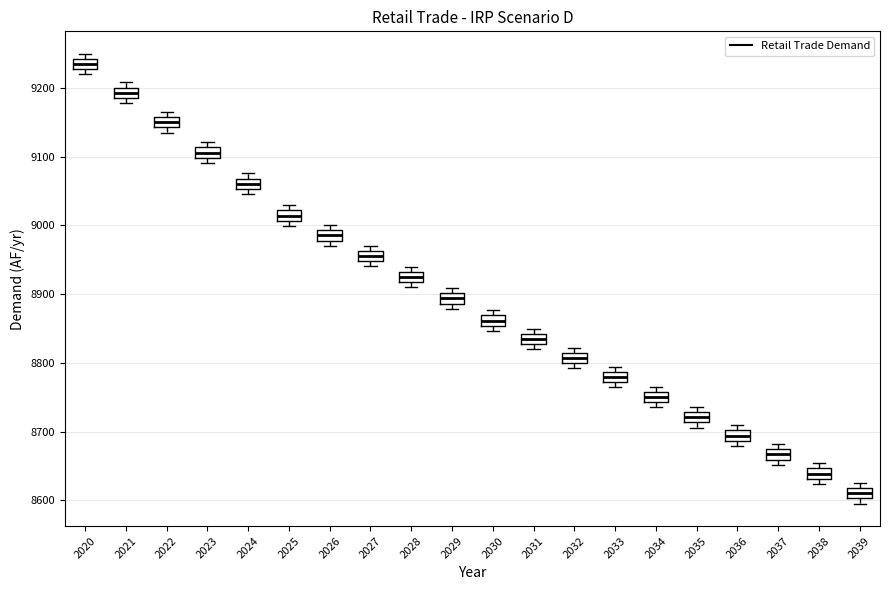

Where does the median line of the box at x = 2039 sit on the y-axis? The values are not printed on the chart, so give them approximately, as read against the axis.

8610